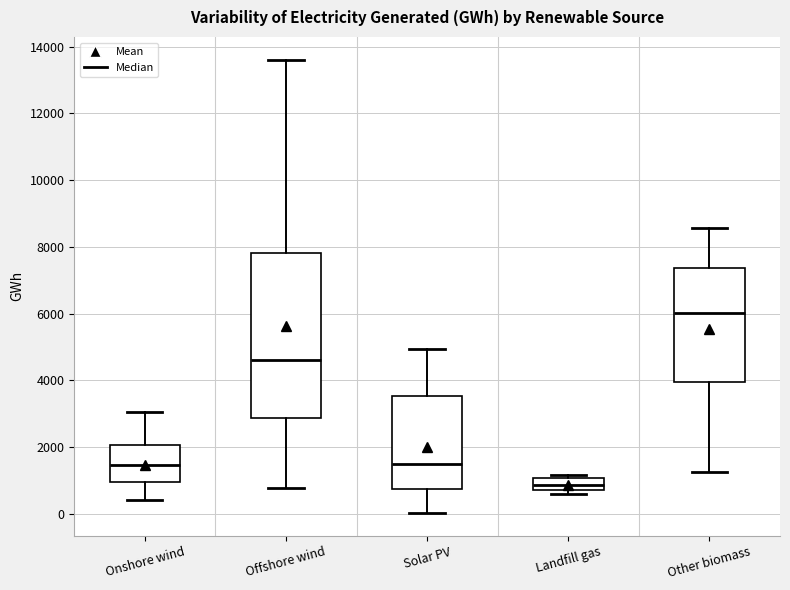

Which box has the lowest median line?

Landfill gas